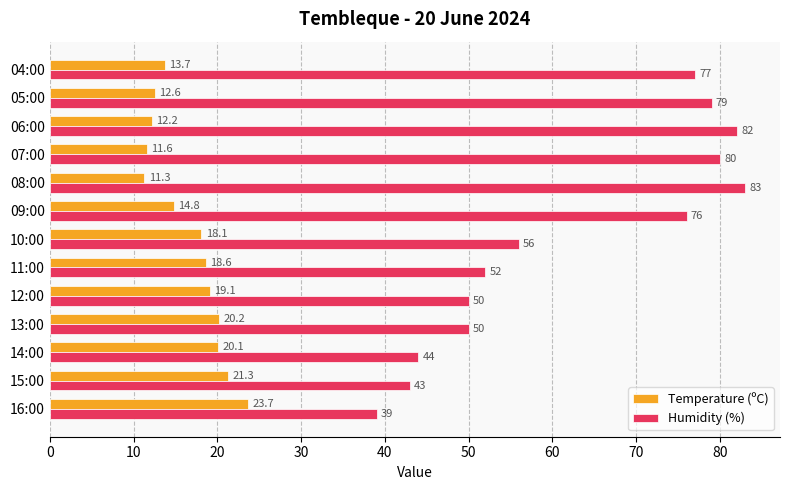

What is the average value of the Humidity (%) series?

62.4